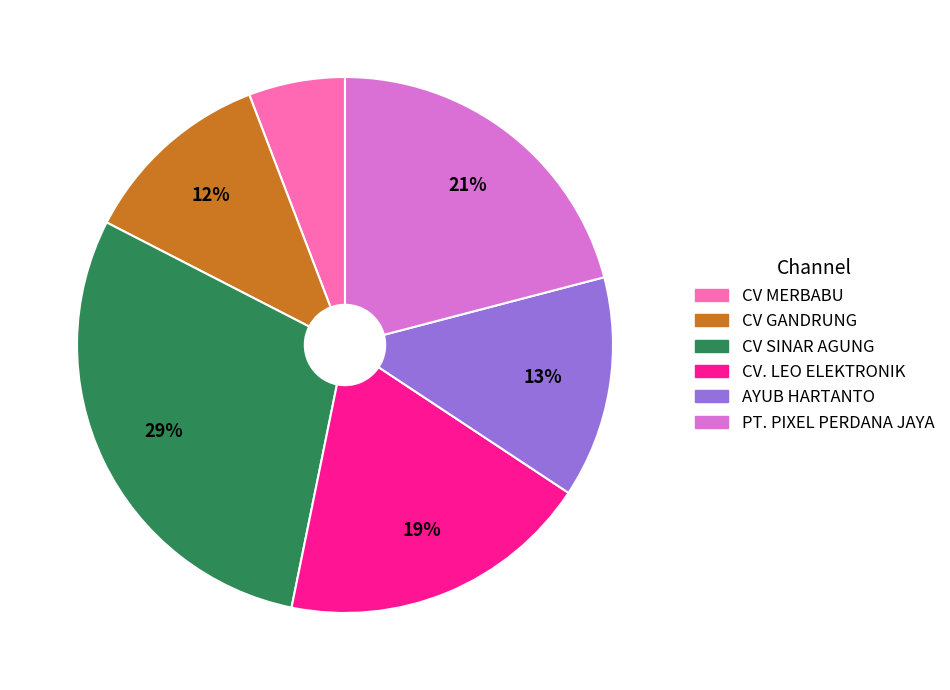

To the nearest percent, what is the difference between the CV GANDRUNG and CV MERBABU slice percentages?

6%